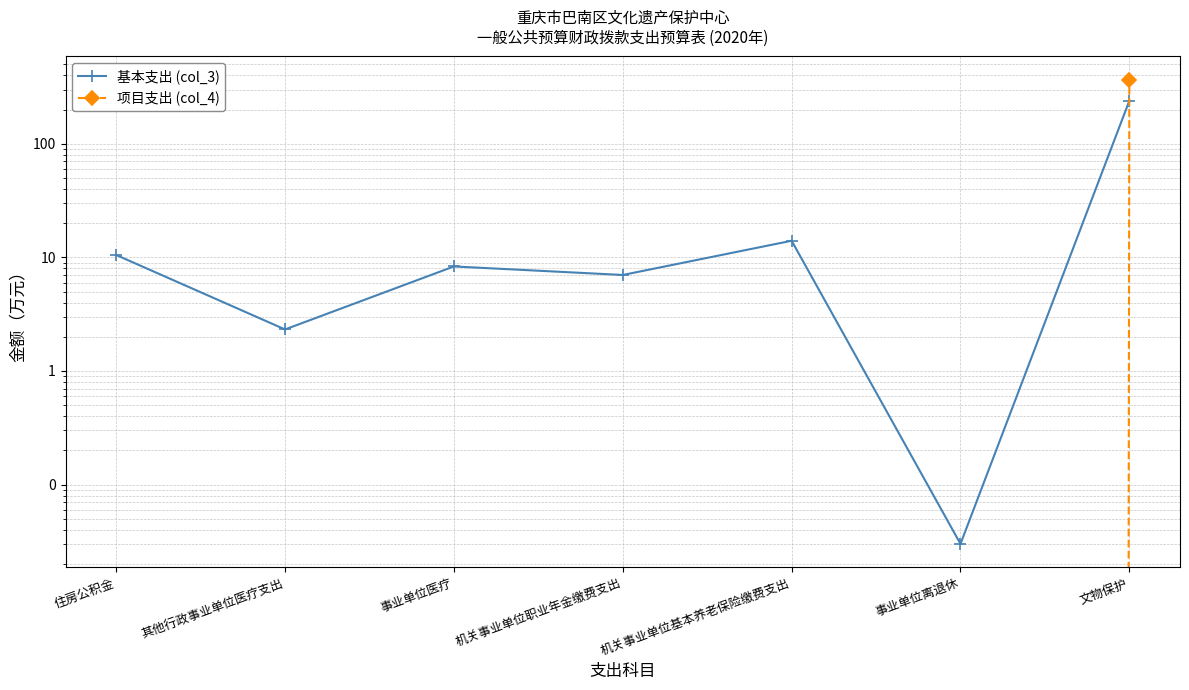

The value of 项目支出 (col_4) at 其他行政事业单位医疗支出 is 0.0. True or false?

True